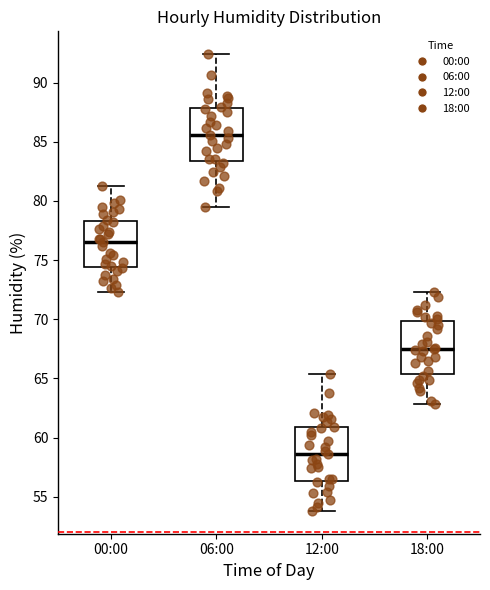

Which box has the lowest median line?

12:00